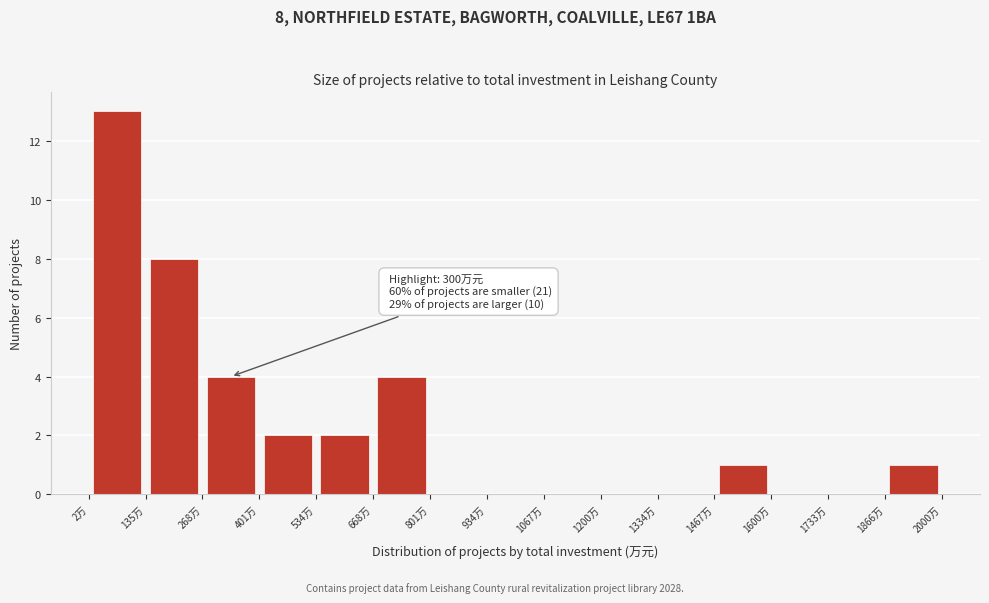

Which range on the x-axis has the tallest bar?

0 to 140